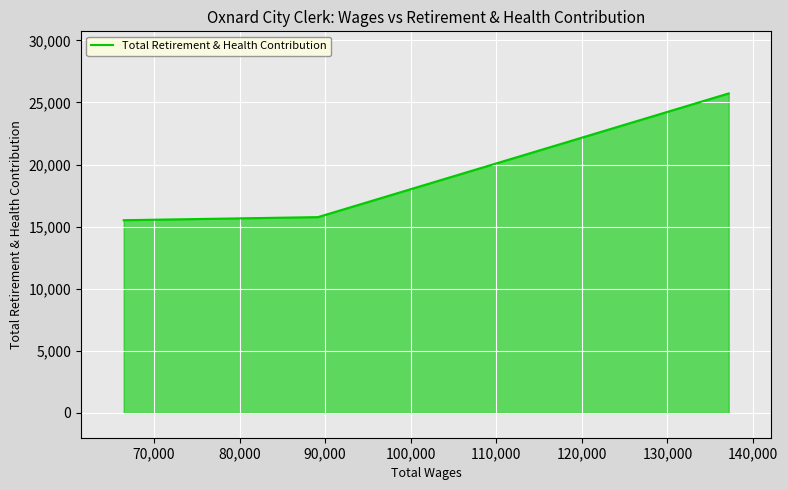

What is the smallest value displayed?

15516.6